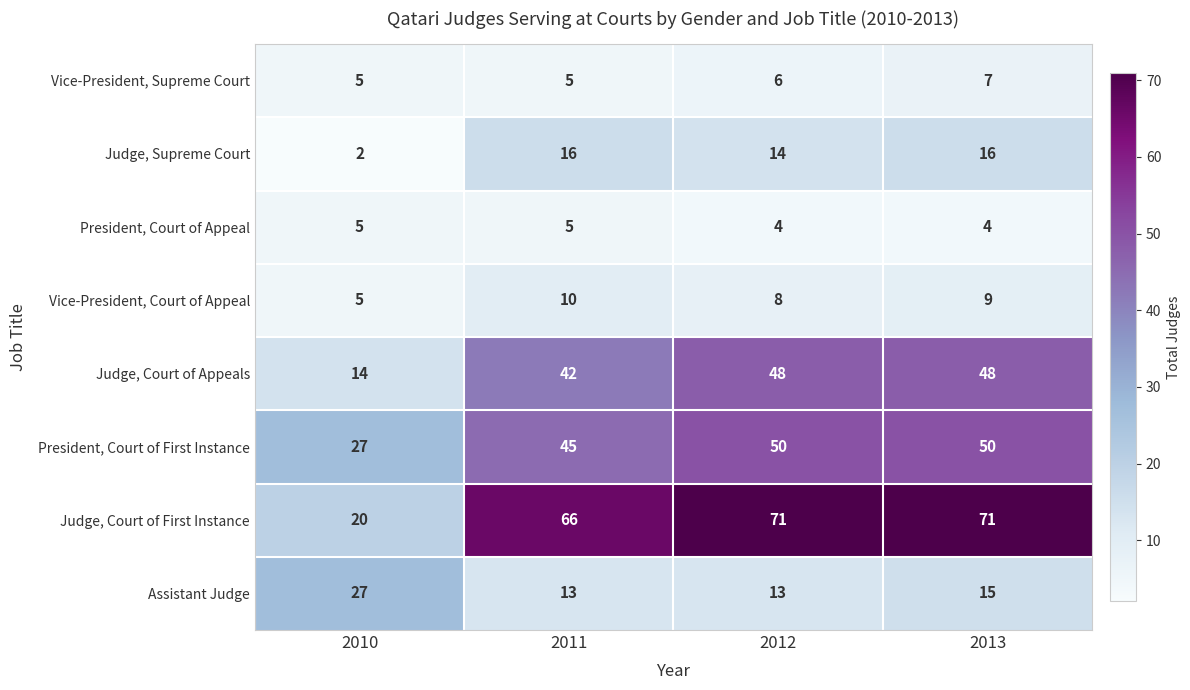

The Vice-President, Supreme Court series shows 4 at 2013. True or false?

False